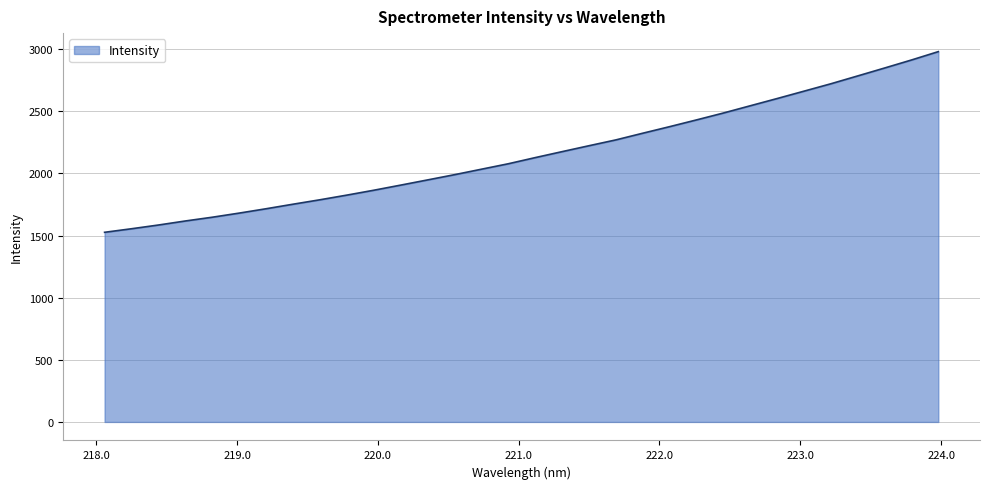

What is the maximum value shown in the chart?

2979.4